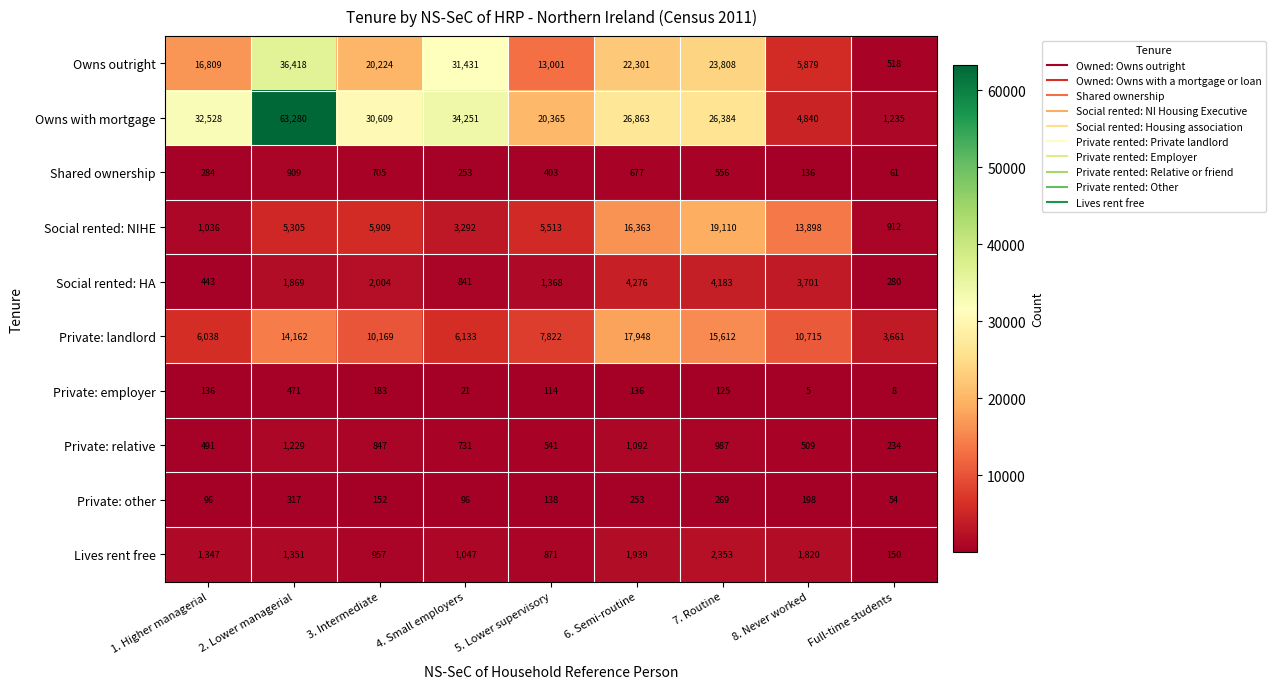

Which series has the largest total across all categories?

Owns with mortgage